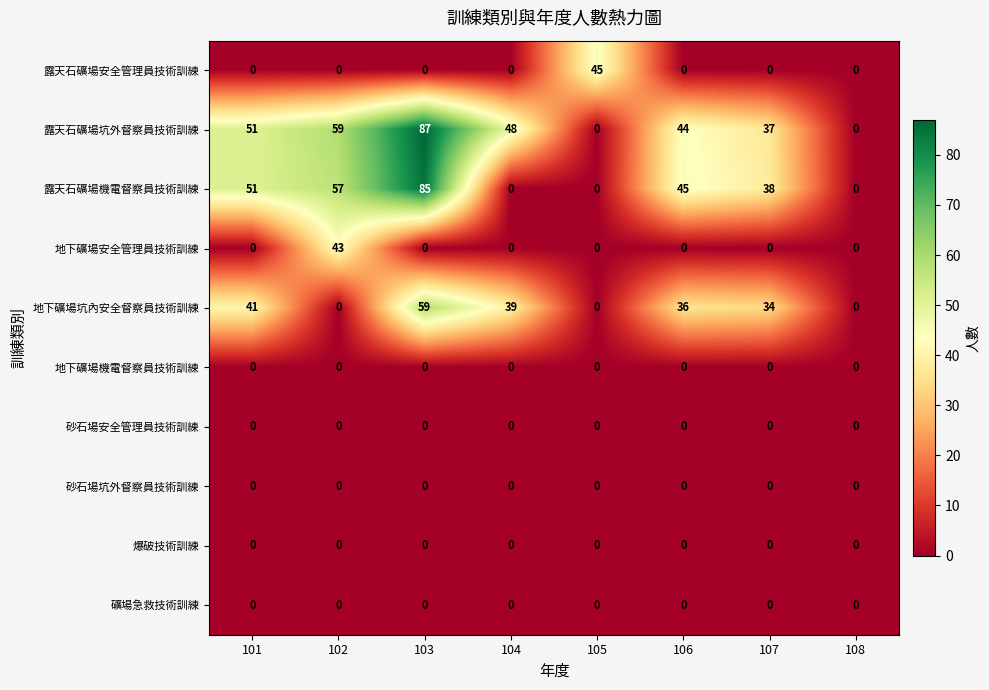

Between 104 and 105, which series saw the biggest shift?

露天石礦場坑外督察員技術訓練